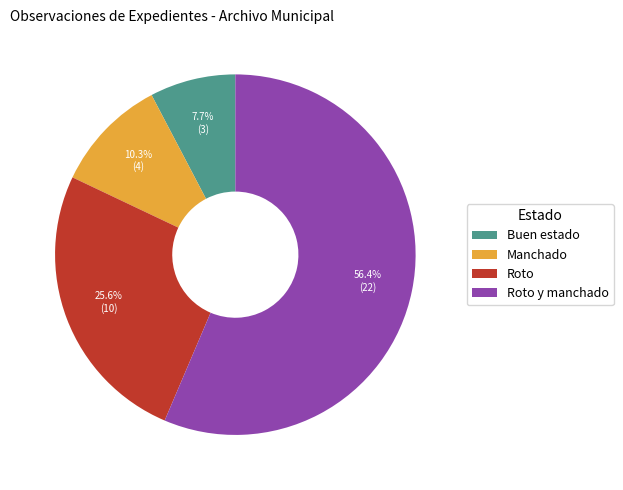

True or false: Buen estado accounts for 8% of the total.

True